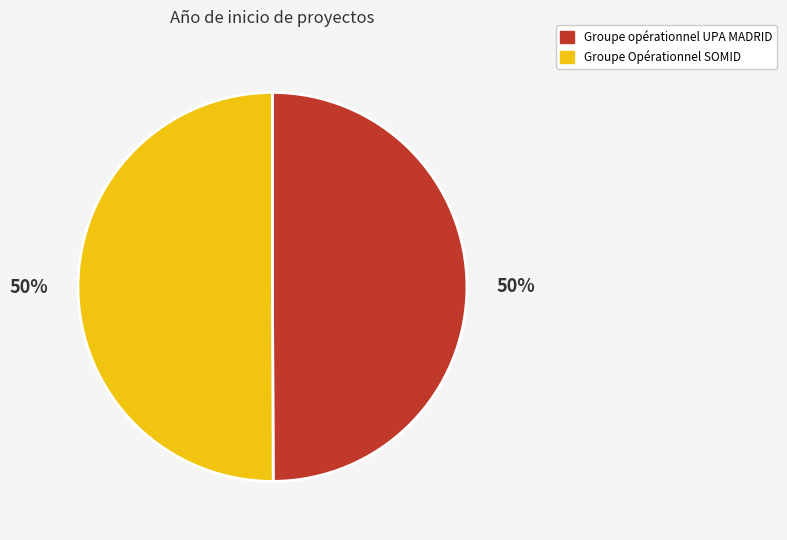

To the nearest percent, what portion does Groupe Opérationnel SOMID represent?

50%